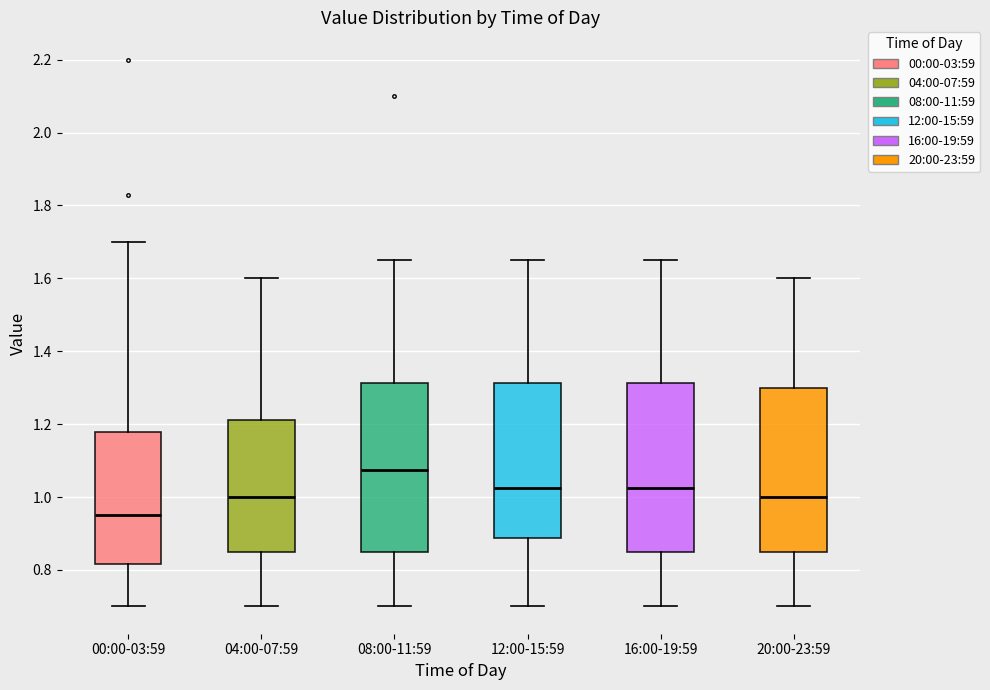

Reading left to right, transcribe this box plot: for each box, give where its median line is, the range the box spans, and where its two whiskers end, as read against the y-axis. The values are not printed on the chart, so give them approximately, as read against the axis.

00:00-03:59: median 0.96, box 0.82 to 1.18, whiskers 0.70 to 1.70
04:00-07:59: median 1.00, box 0.86 to 1.22, whiskers 0.70 to 1.60
08:00-11:59: median 1.08, box 0.86 to 1.32, whiskers 0.70 to 1.66
12:00-15:59: median 1.02, box 0.88 to 1.32, whiskers 0.70 to 1.66
16:00-19:59: median 1.02, box 0.86 to 1.32, whiskers 0.70 to 1.66
20:00-23:59: median 1.00, box 0.86 to 1.30, whiskers 0.70 to 1.60